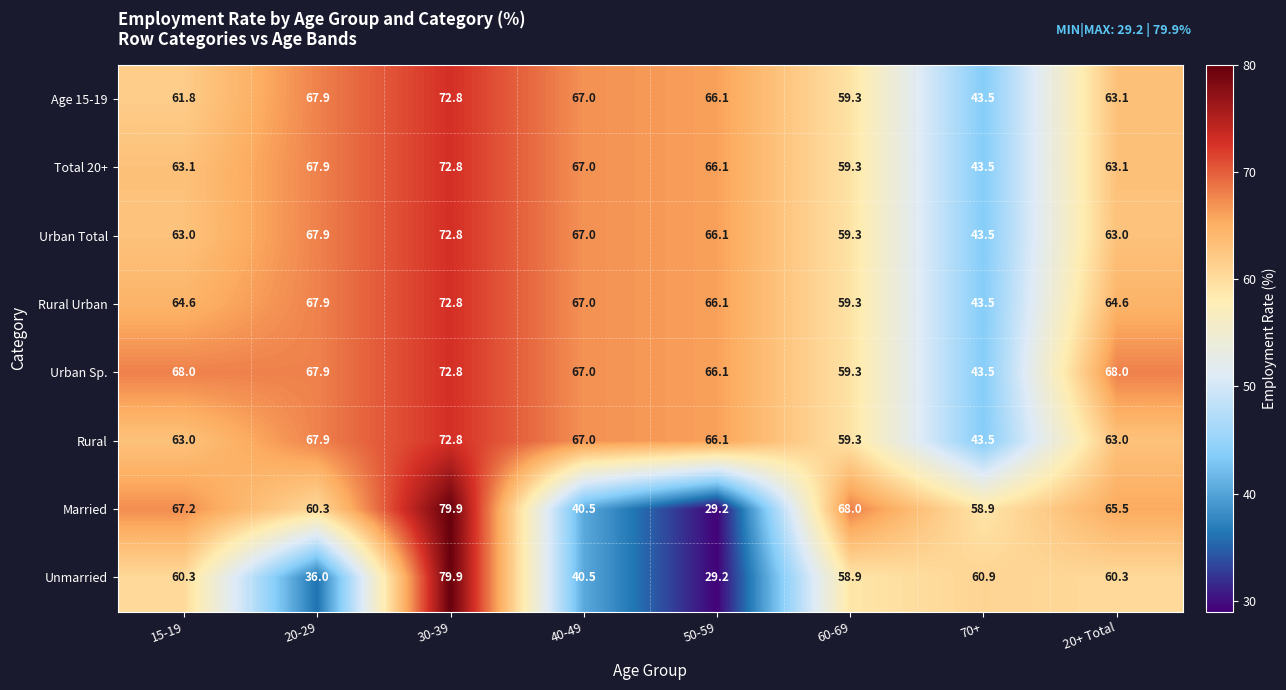

True or false: Age 15-19 has a value of 29.7 at 20-29.

False